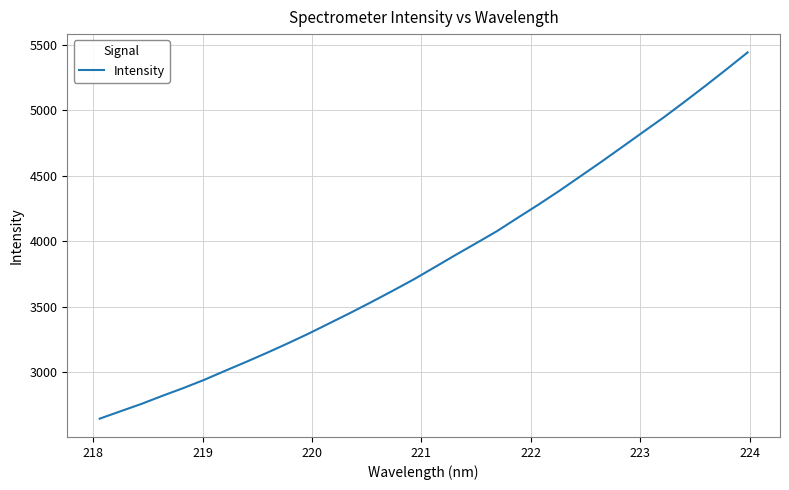

What is the minimum value shown in the chart?

2645.2